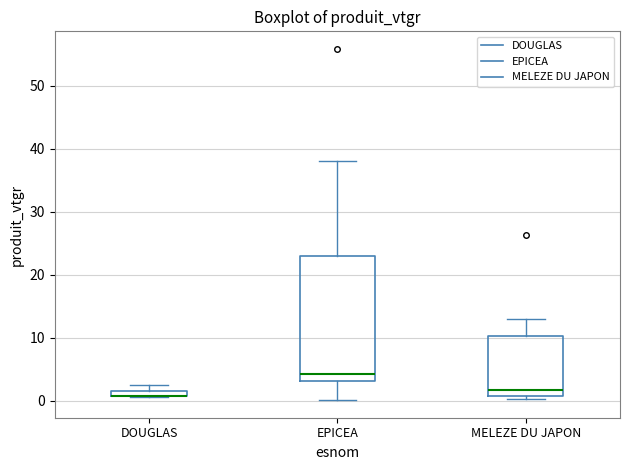

Which box is the tallest, from its lower edge to its upper edge?

EPICEA